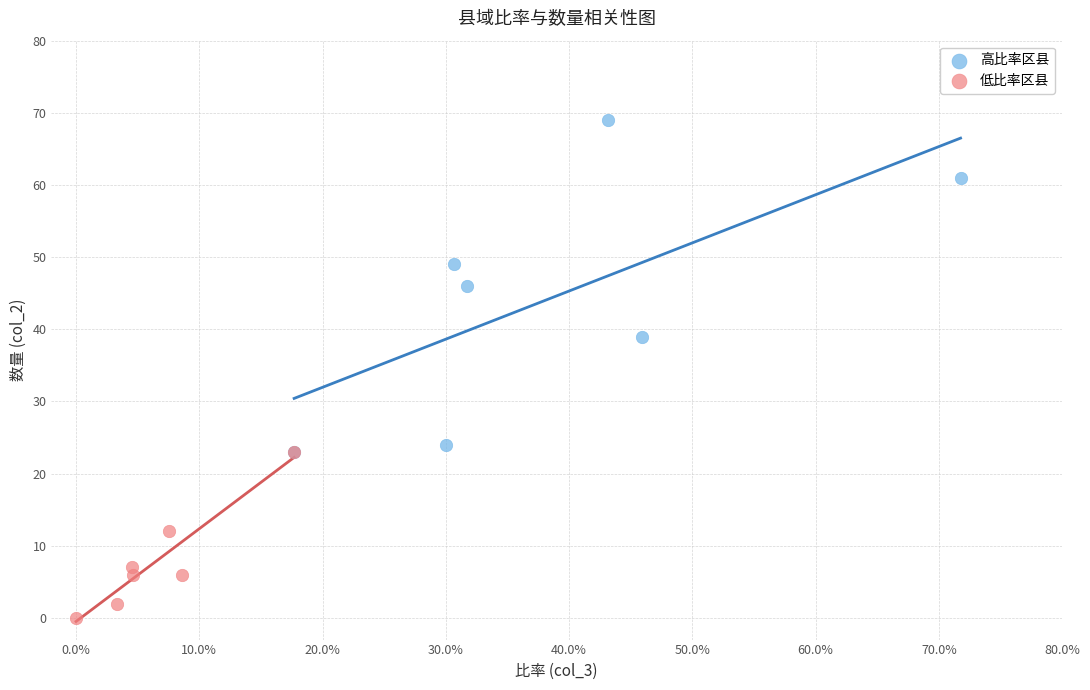

Which series contains the lowest Y value?

低比率区县